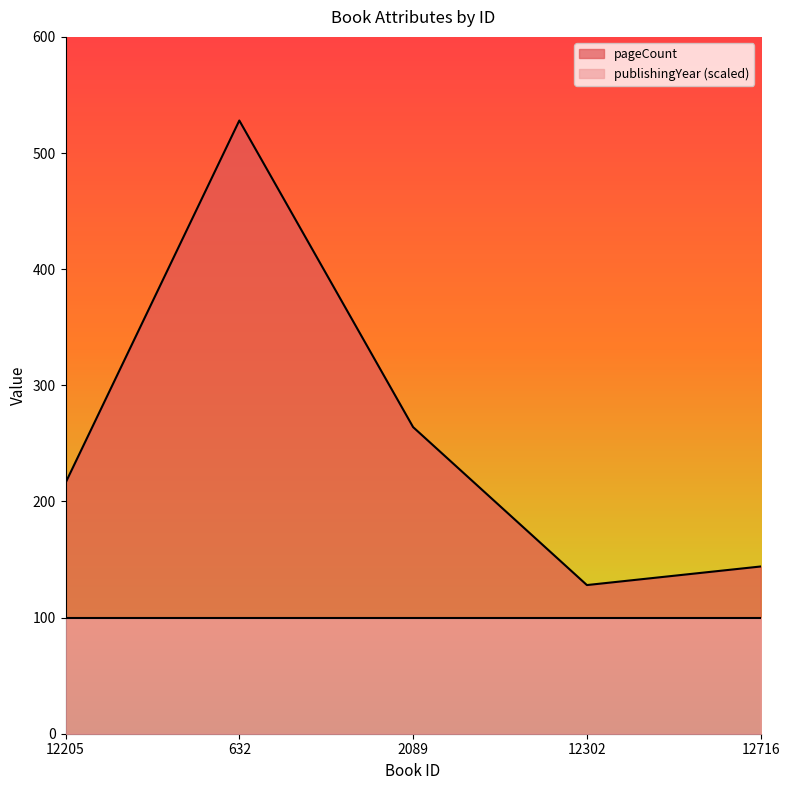

Count the number of data series in this chart.

2